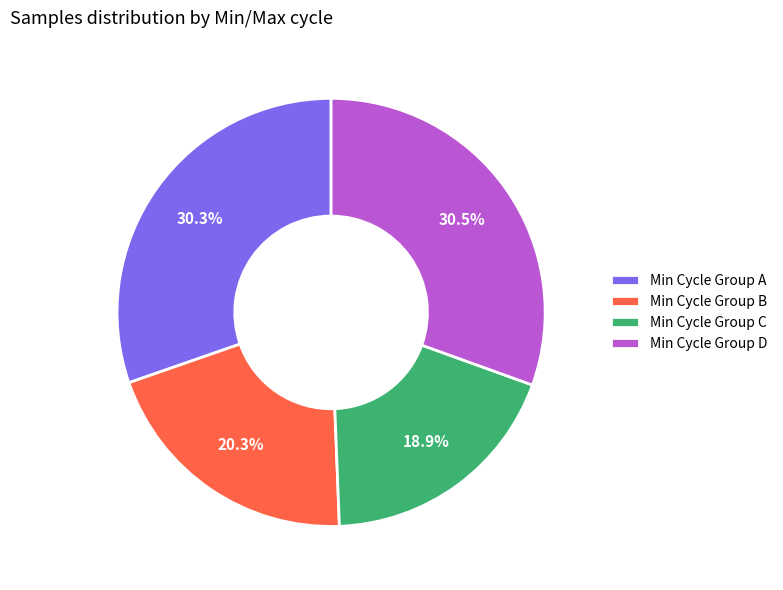

Between Min Cycle Group C and Min Cycle Group A, which is larger?

Min Cycle Group A